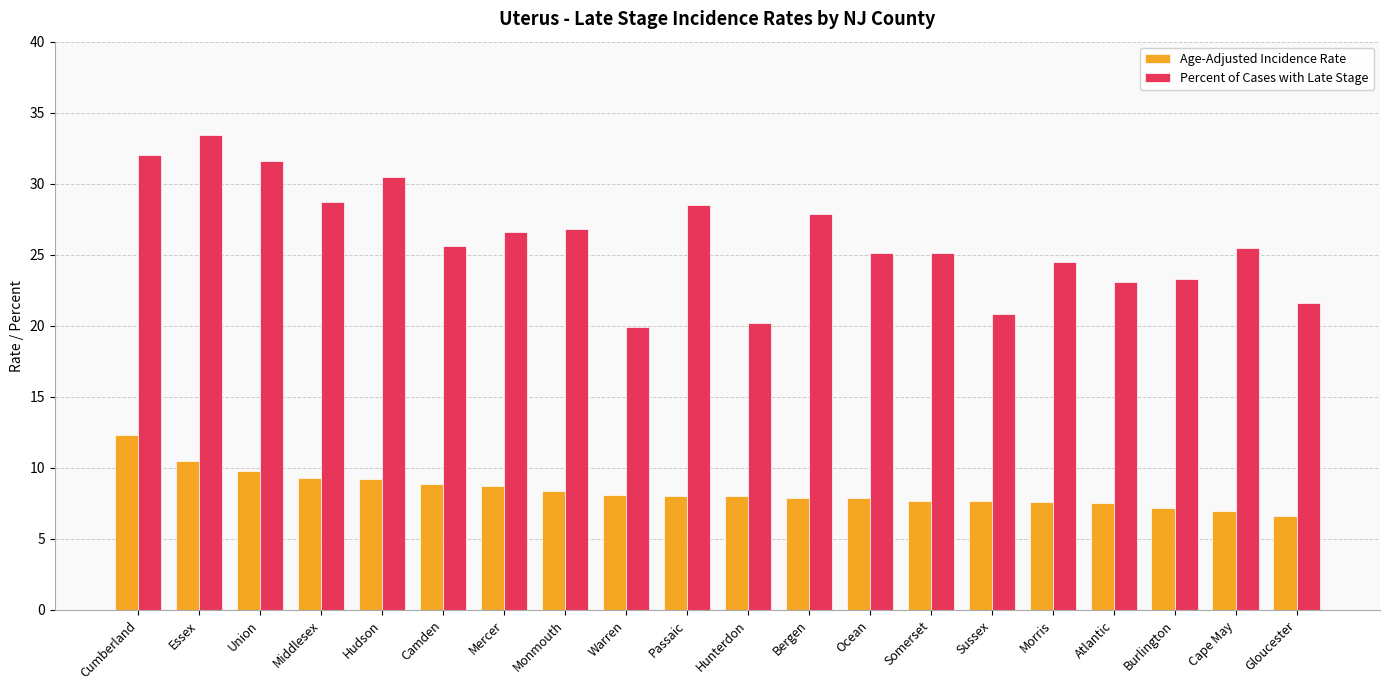

What is the total value across all series at Hunterdon?

28.2